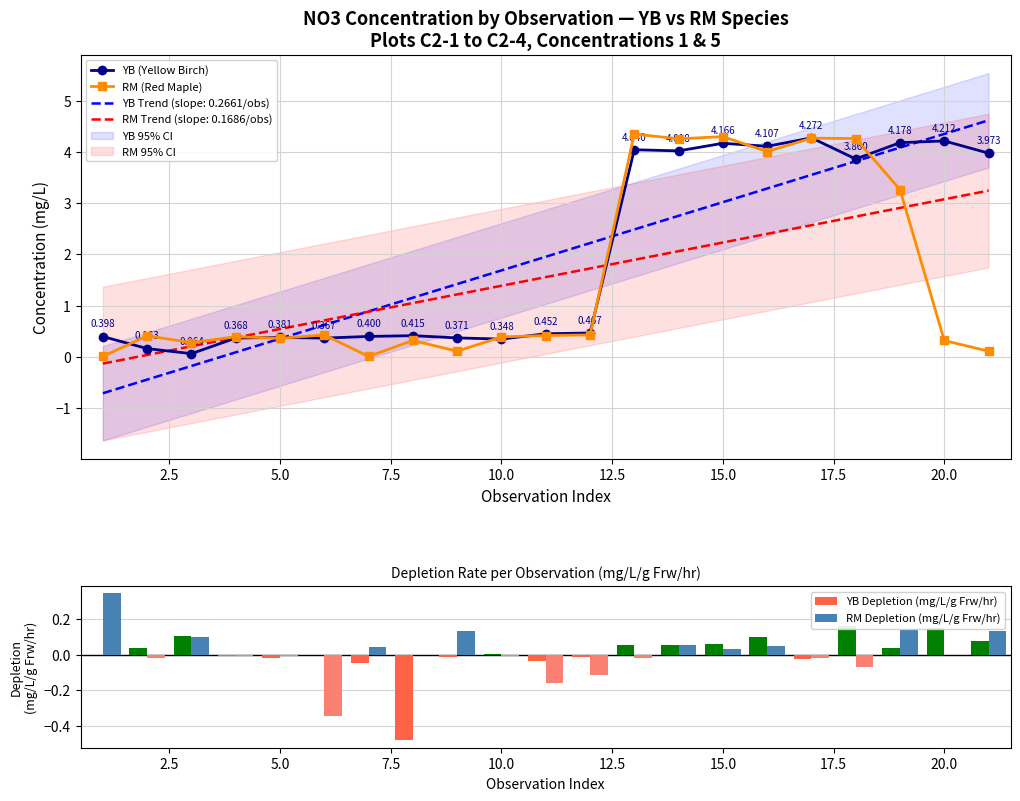

Is the value of RM (Red Maple) at 17 greater than the value of YB Depletion (mg/L/g Frw/hr) at 2.5?

Yes